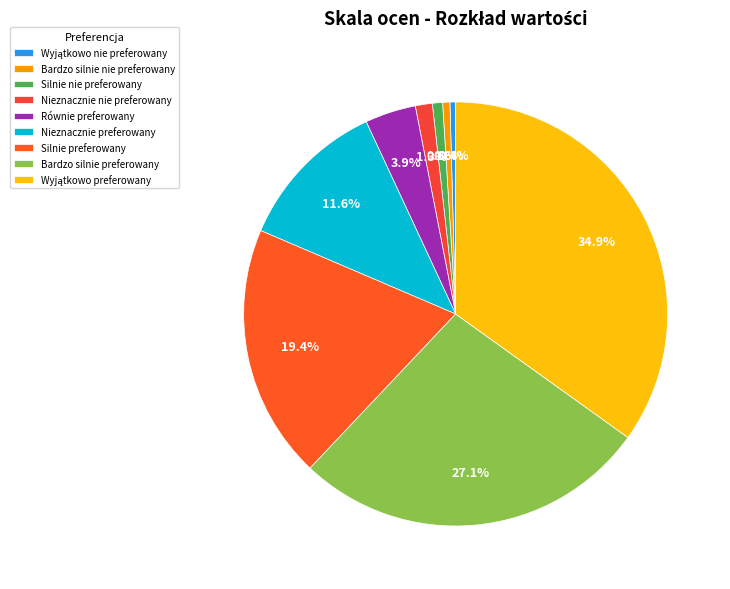

Is it true that Wyjątkowo preferowany is 35% of the pie?

True